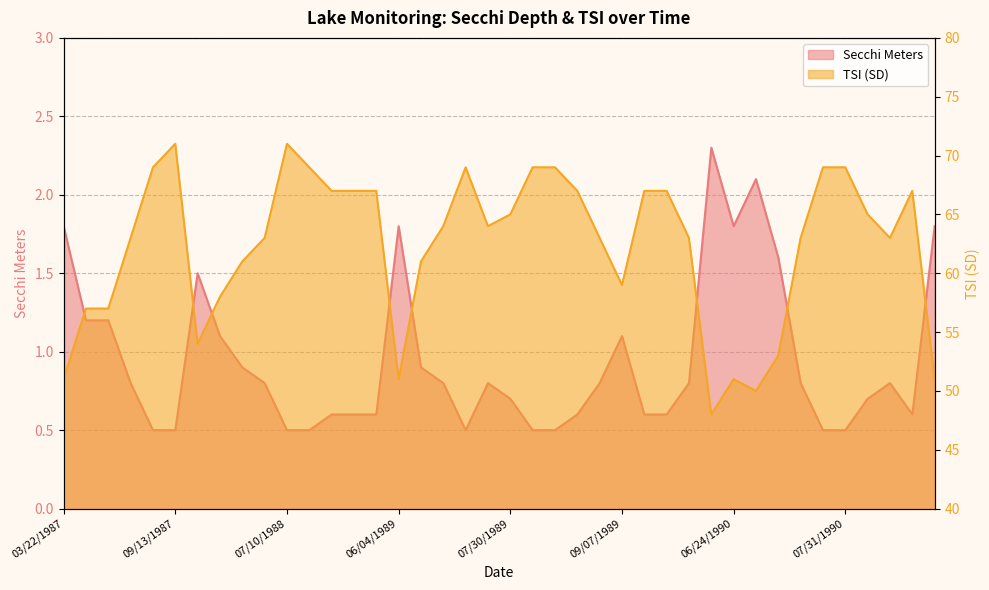

What are all the series names shown in the legend?

Secchi Meters, Tsi Sd